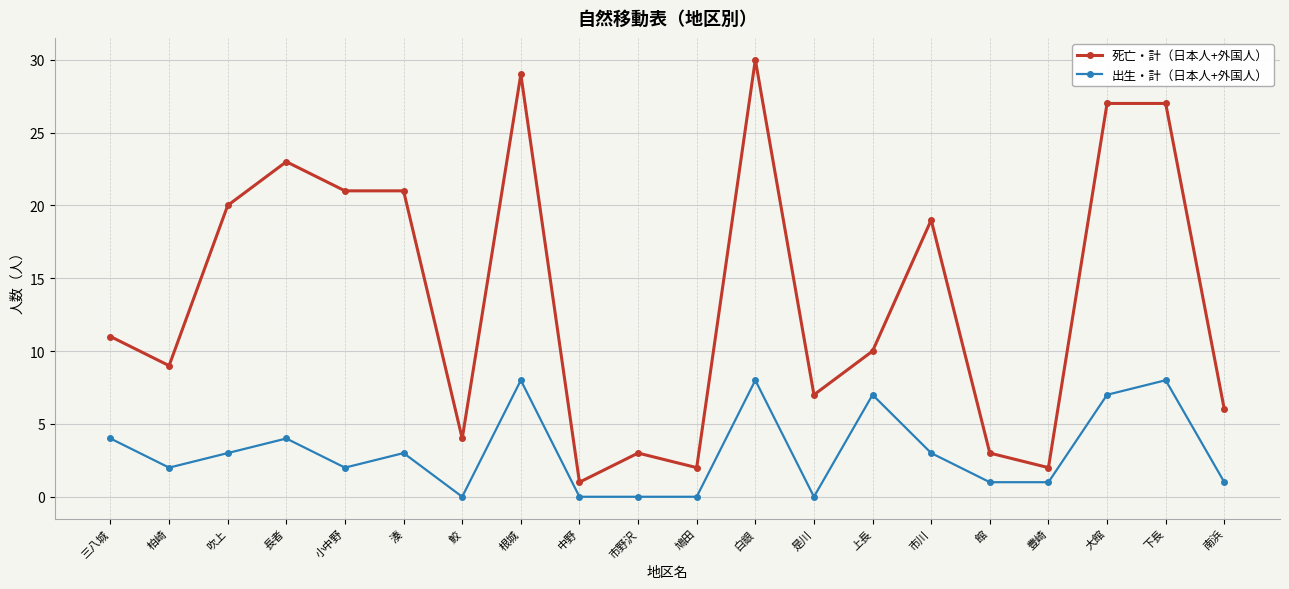

At which category does 出生・計（日本人+外国人） reach its first local valley?

柏崎